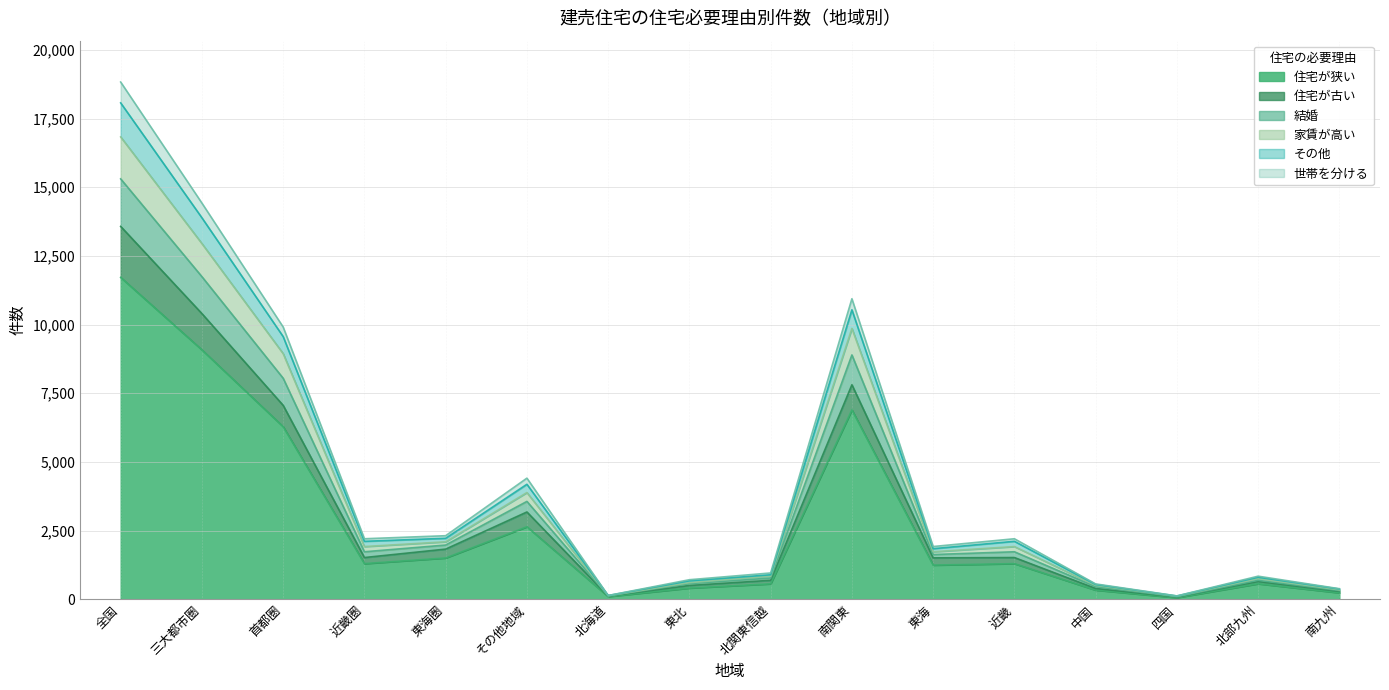

Where is the first local minimum for 結婚?

近畿圏